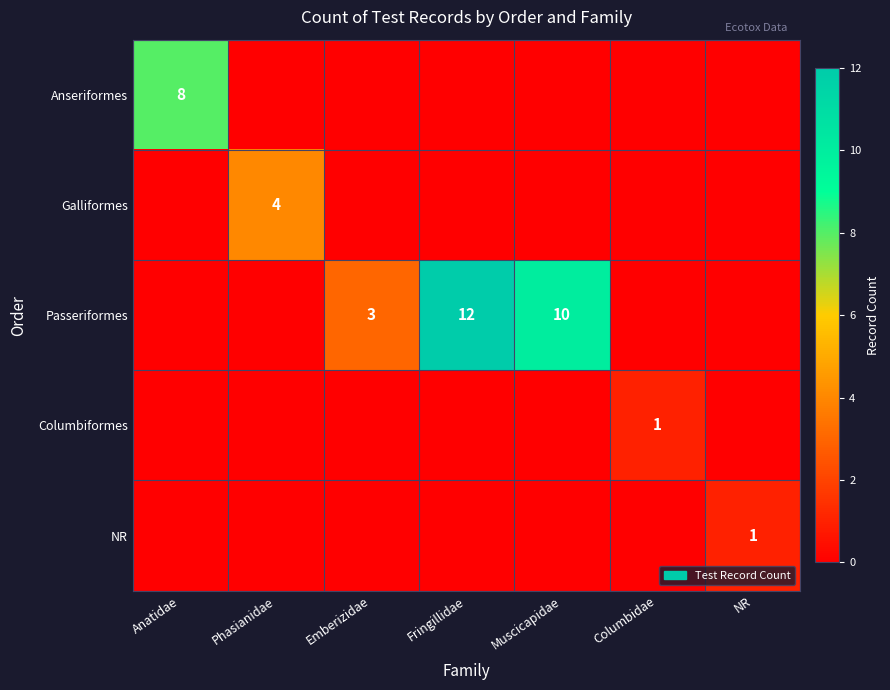

True or false: Passeriformes has a value of 21 at Fringillidae.

False